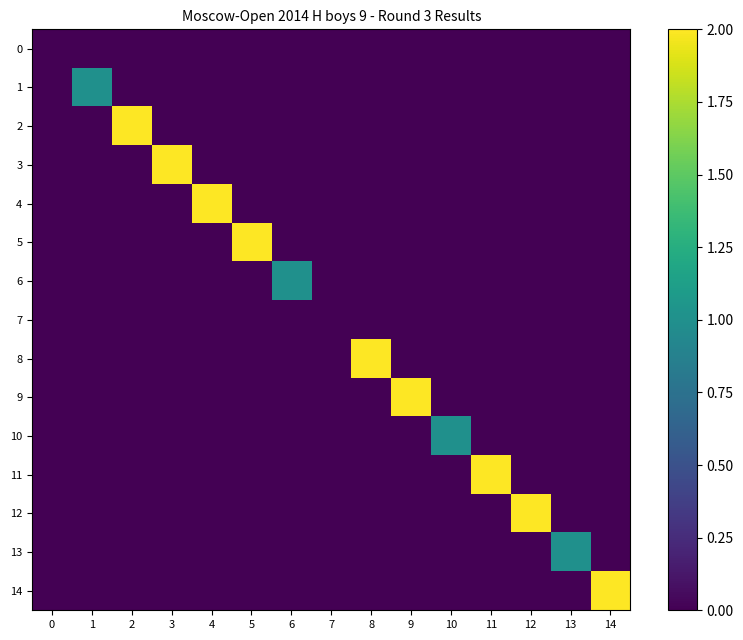

At how many categories does at least one series exceed 1?

9